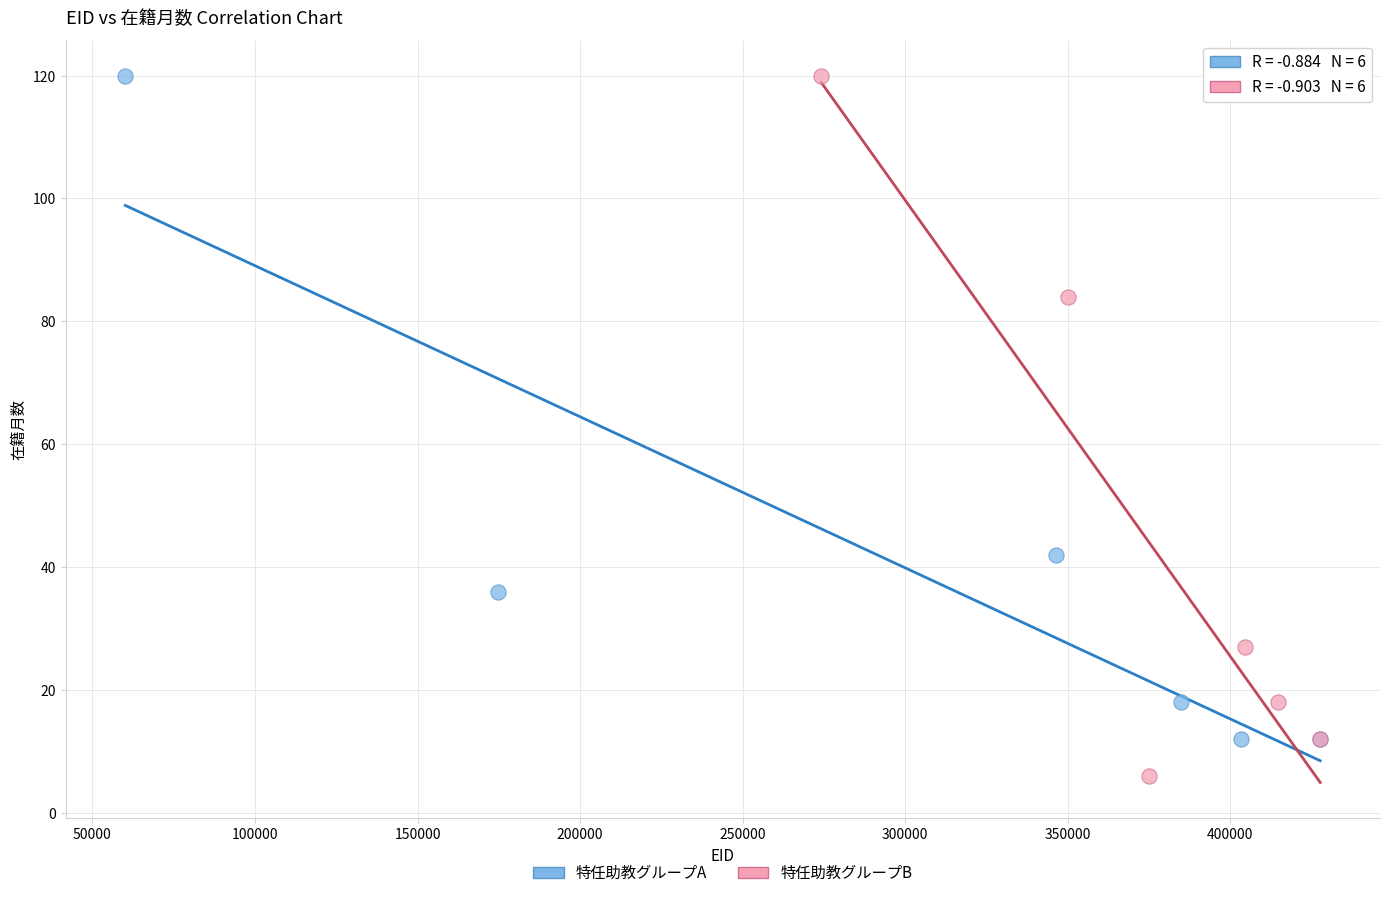

Which series has the largest Y range (max minus min)?

特任助教グループB